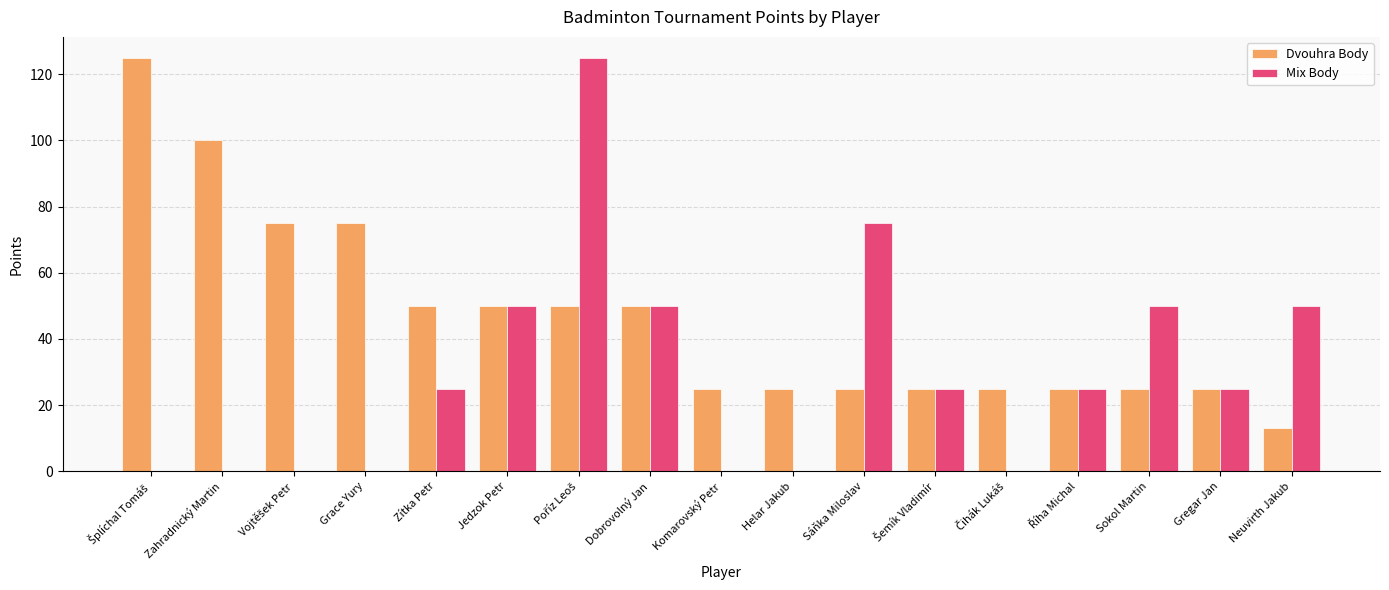

What is the total value across all series at Zahradnický Martin?

100